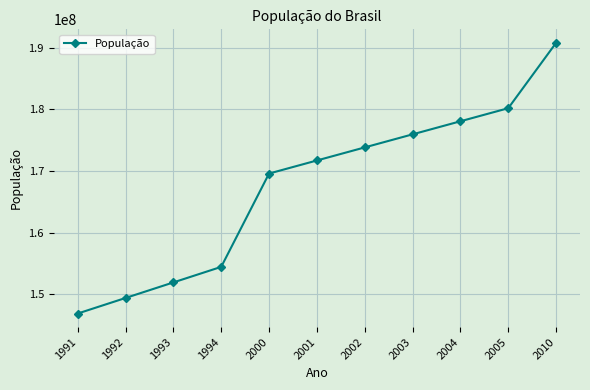

Count the number of values greater than 171707203.

6